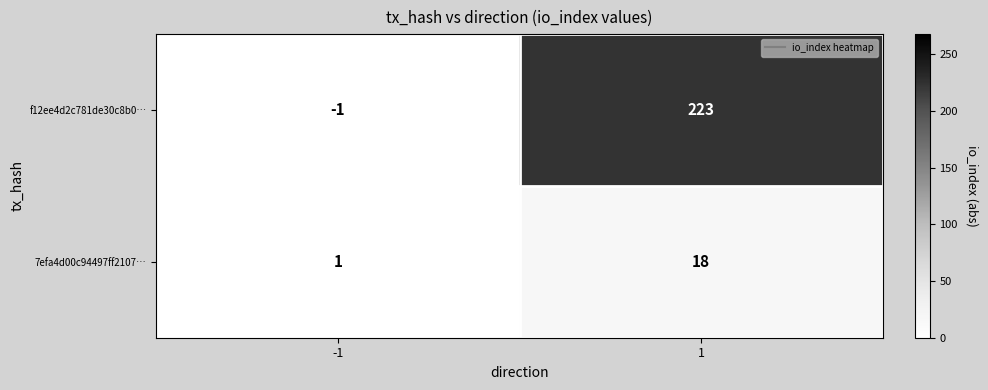

What is the spread (max minus min) of values at 1?

205